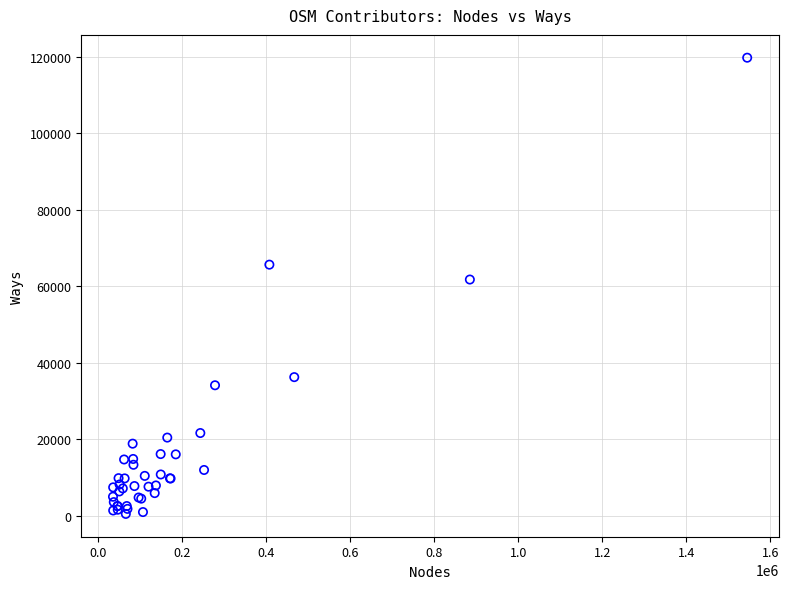

What Y value in the scatter plot is closest to 60153?

61793